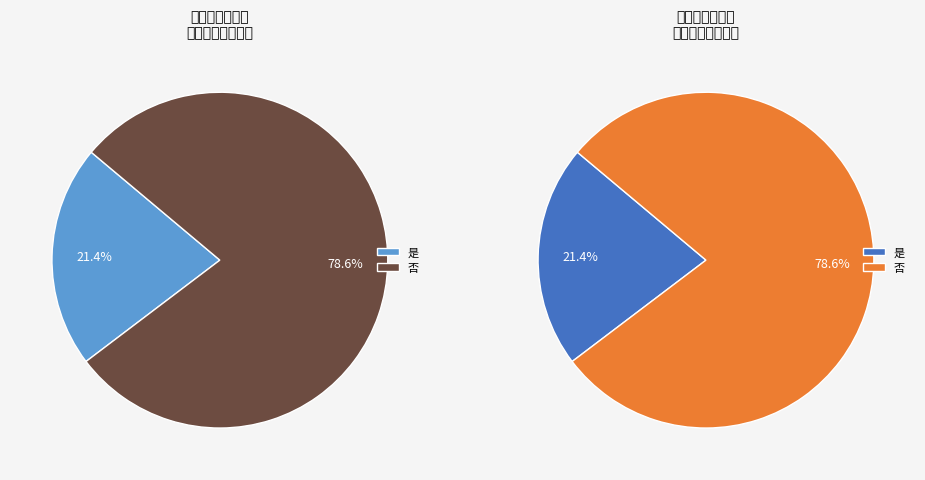

The 是 slice represents 21% of the pie. True or false?

True